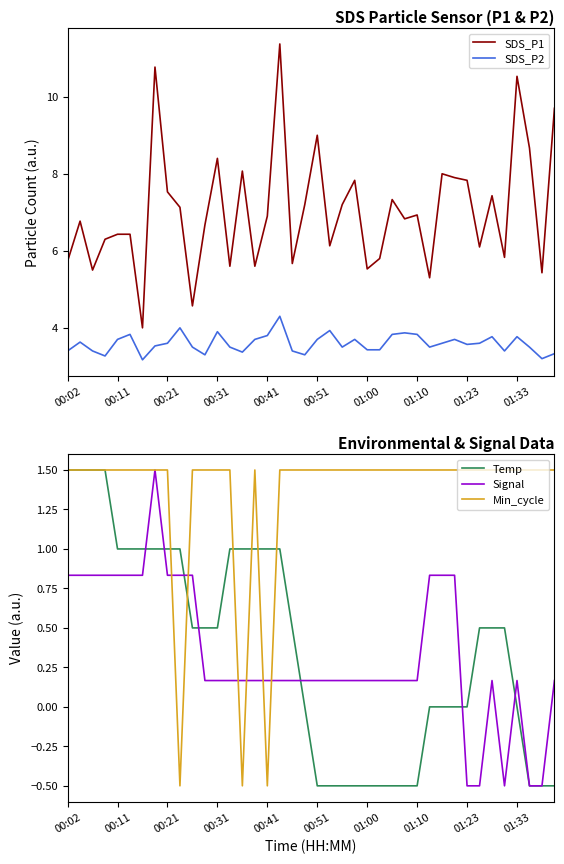

How many lines are shown in the chart?

5